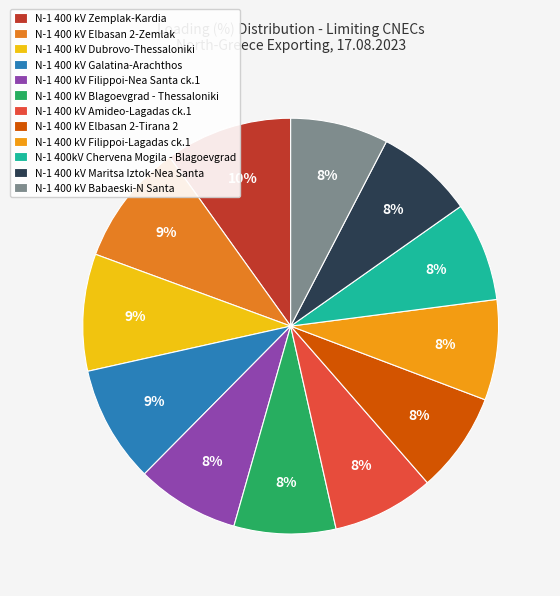

How many slices are in this pie chart?

12